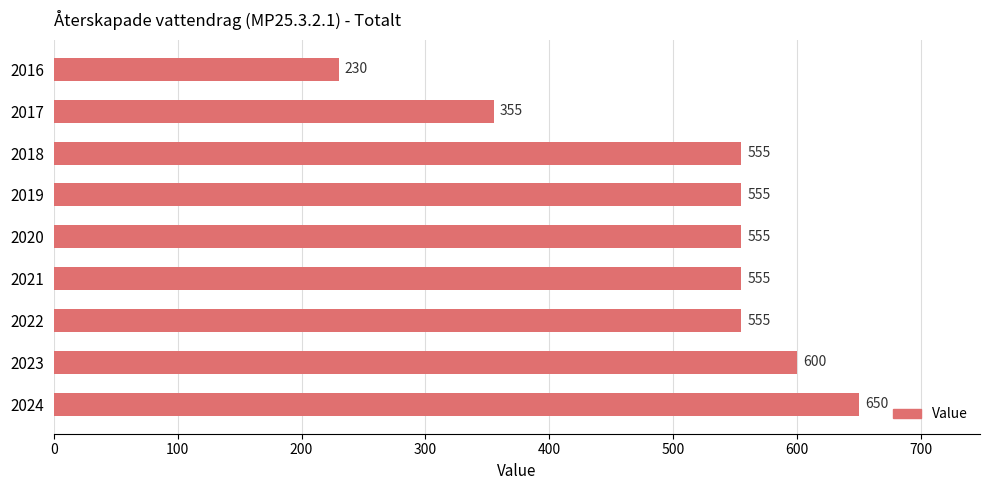

Reading top to bottom, transcribe all the data shown in this chart.

230	355	555	555	555	555	555	600	650